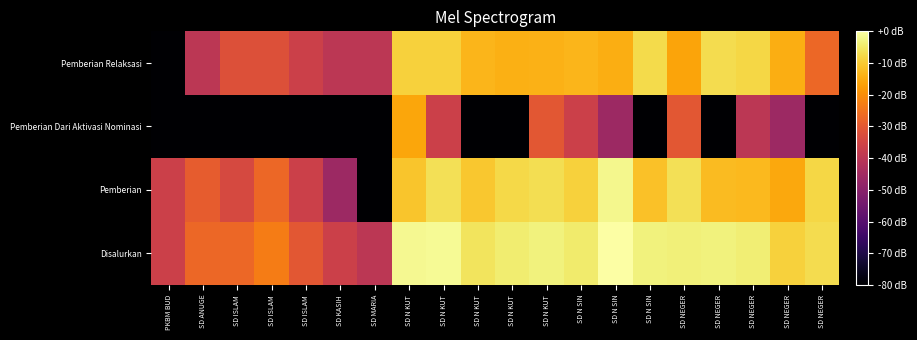

What is the difference between the highest and lowest values at SD N SIN?

32.0